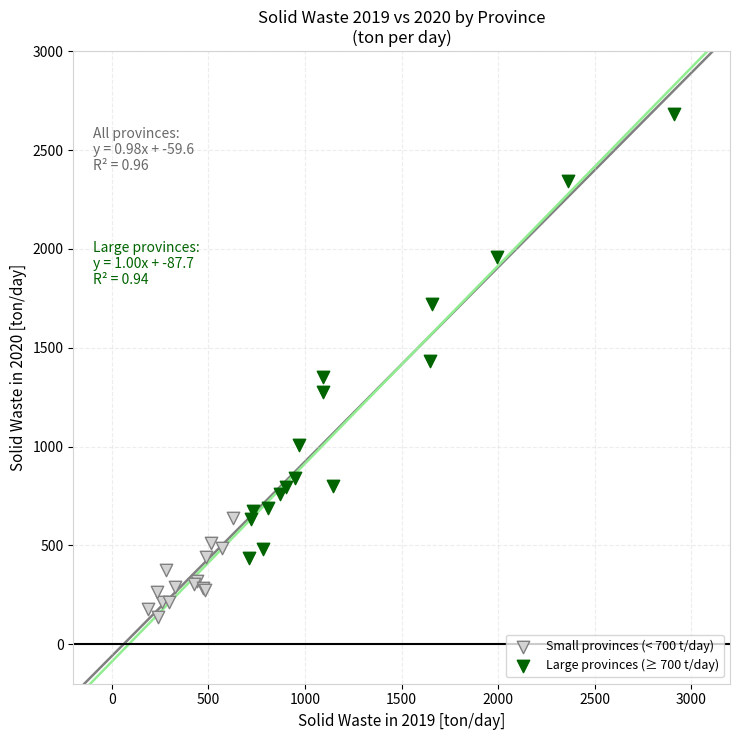

Which series has the widest spread of Y values?

Large provinces (≥ 700 t/day)